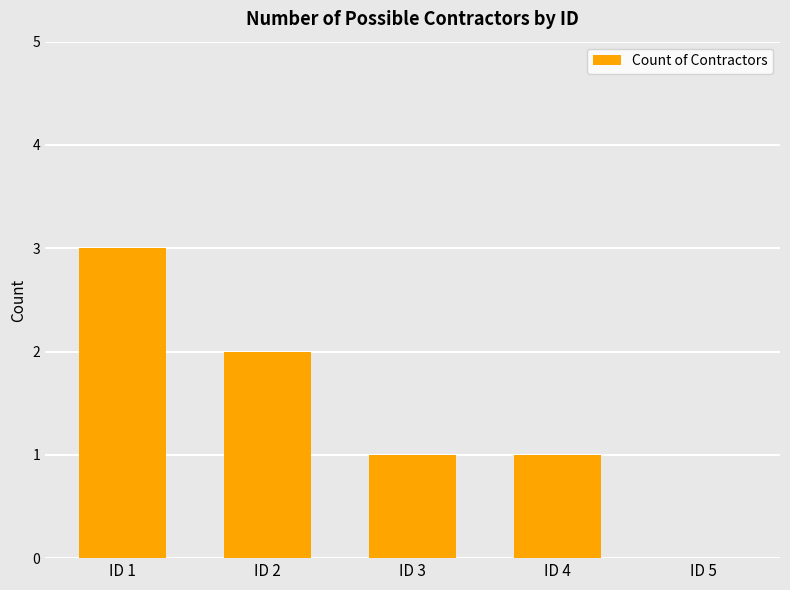

How many series are shown in this chart?

1